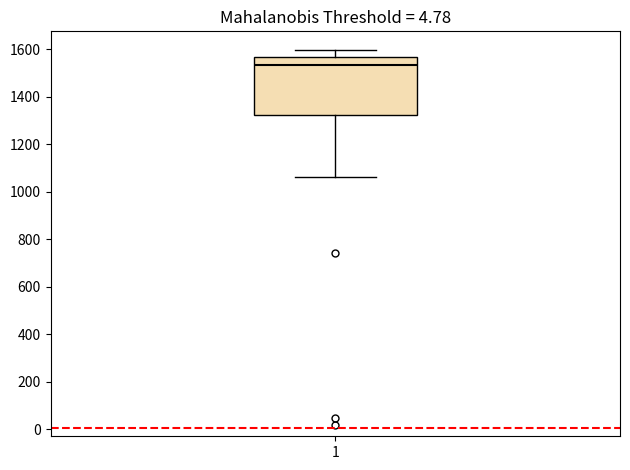

Where does the median line of the box at x = 1 sit on the y-axis? The values are not printed on the chart, so give them approximately, as read against the axis.

1540